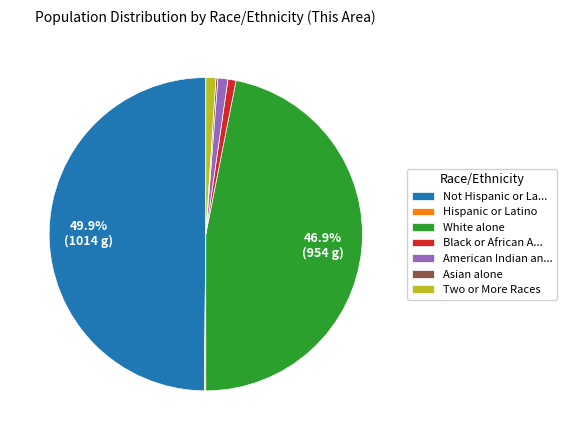

What is the largest slice in the pie chart?

Not Hispanic or La...